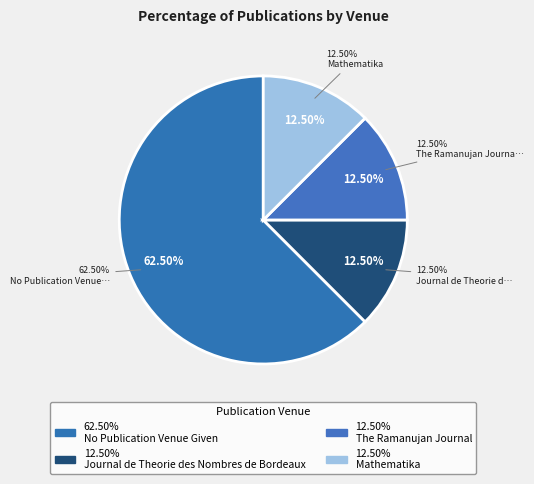

Which category has the biggest portion of the pie?

No Publication Venue Given